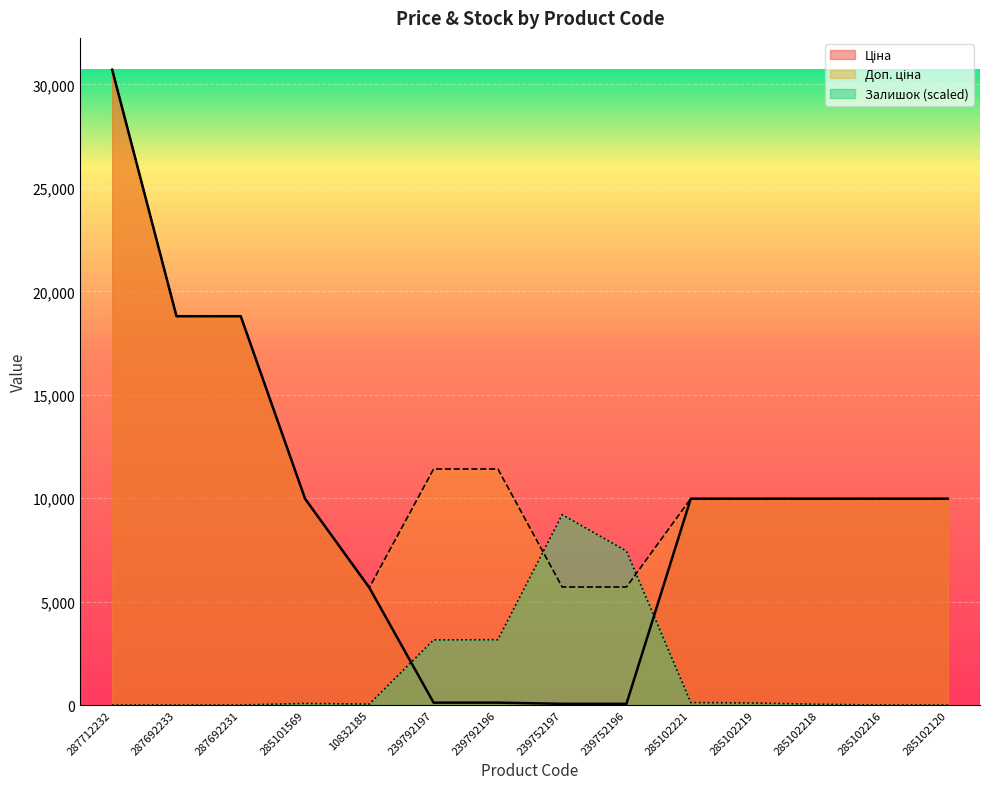

How many times do Залишок and Доп. ціна cross each other?

2